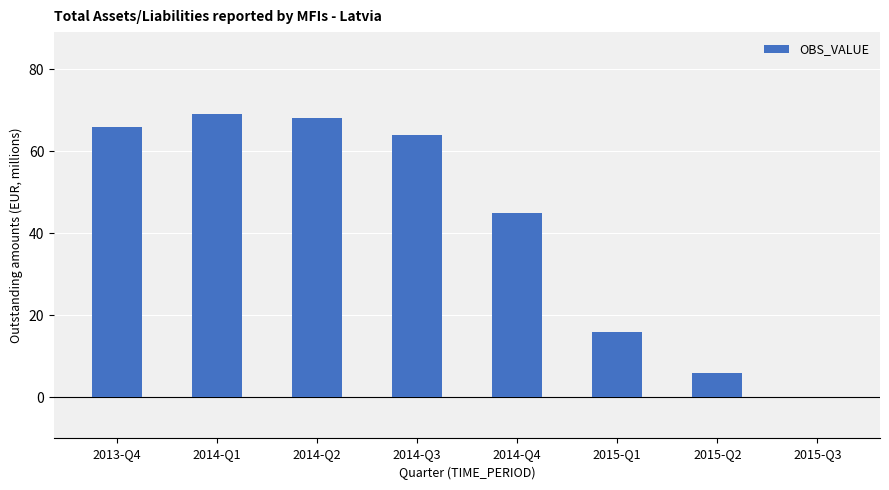

What is the change in value from 2014-Q2 to 2014-Q4?

-23